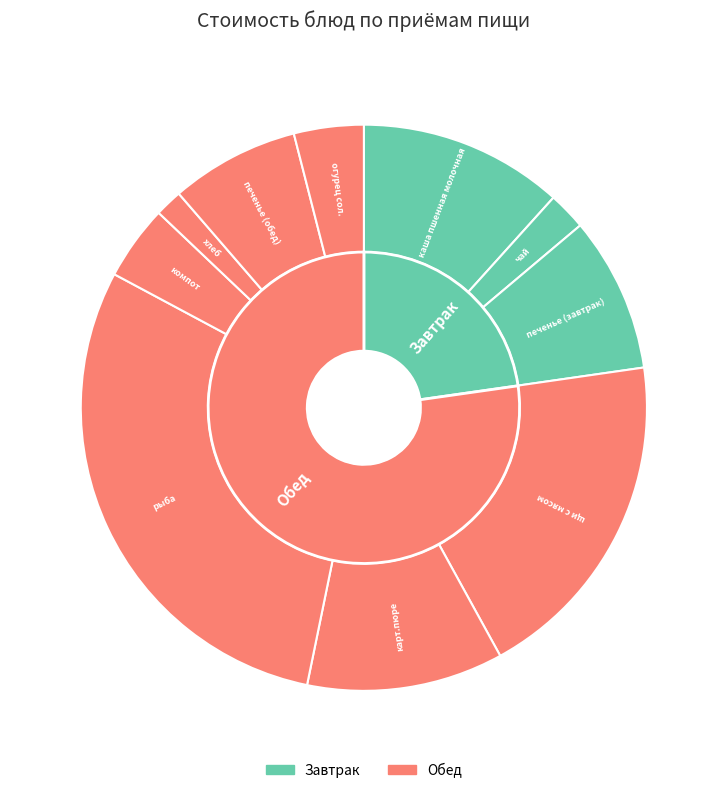

Which slice is the largest?

рыба